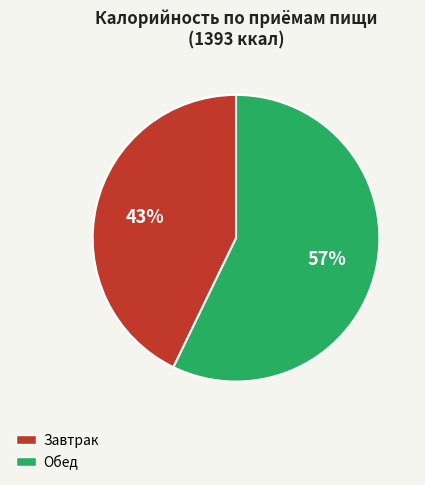

Rank the categories by value from highest to lowest.

Обед, Завтрак